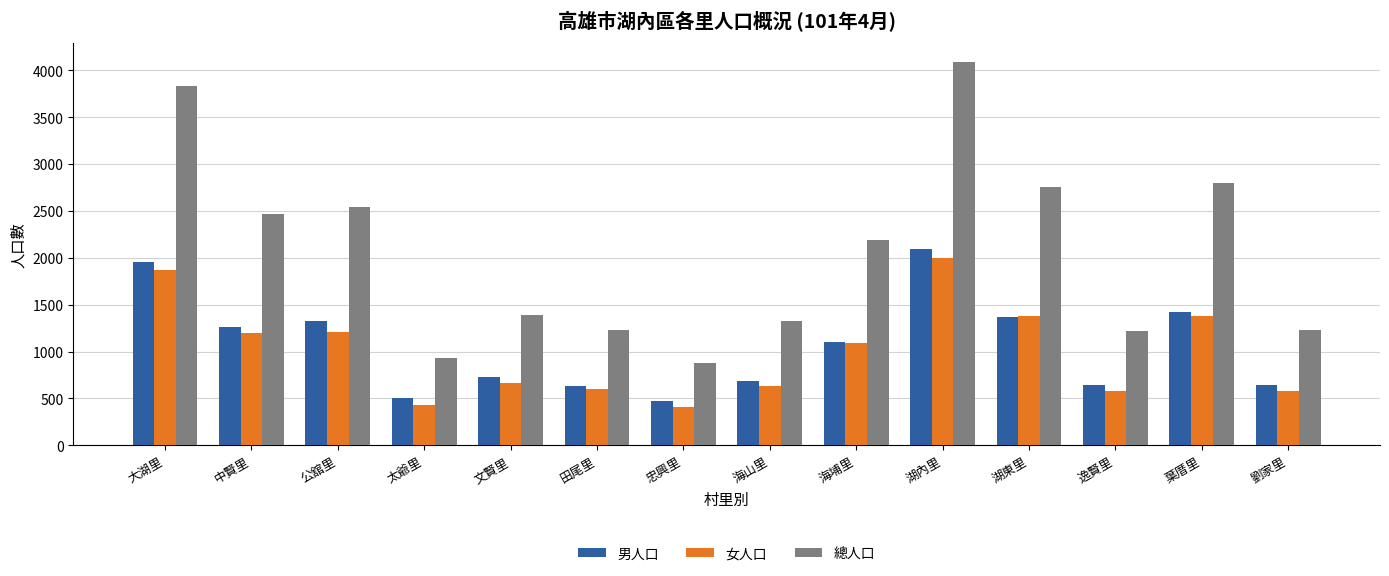

What is the difference between the maximum and minimum values in the 男人口 series?

1618